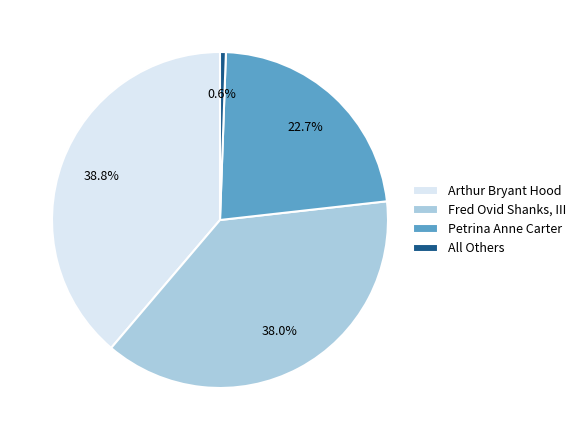

Combined, do Arthur Bryant Hood and Fred Ovid Shanks, III account for over 50%?

Yes